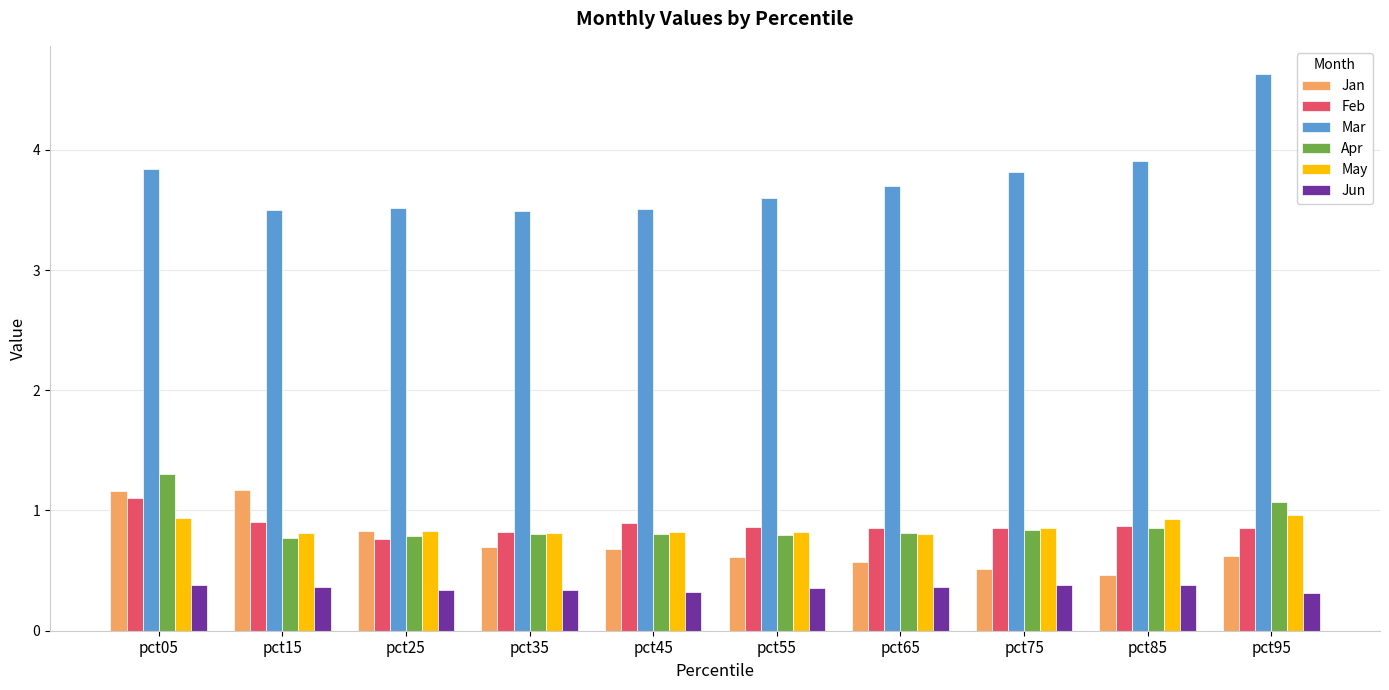

What is the greatest value displayed?

4.6